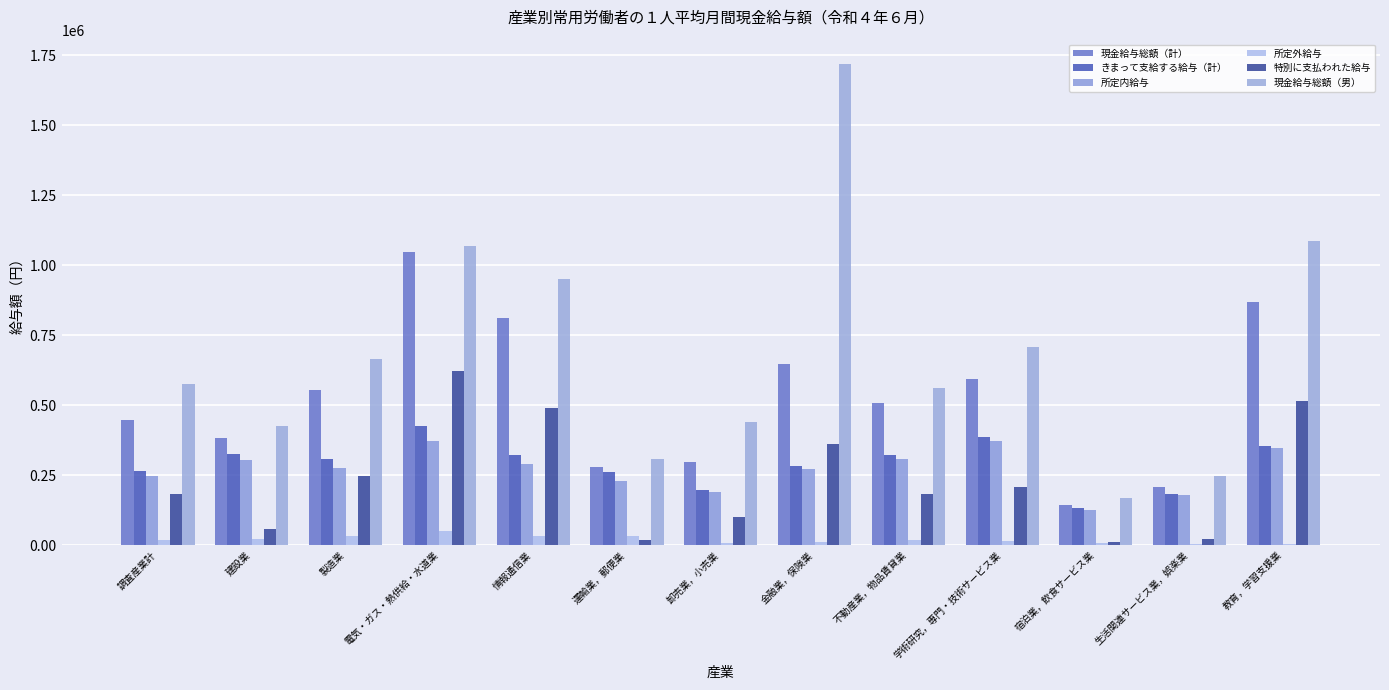

What is the difference between the highest and lowest values at 教育，学習支援業?

1080456